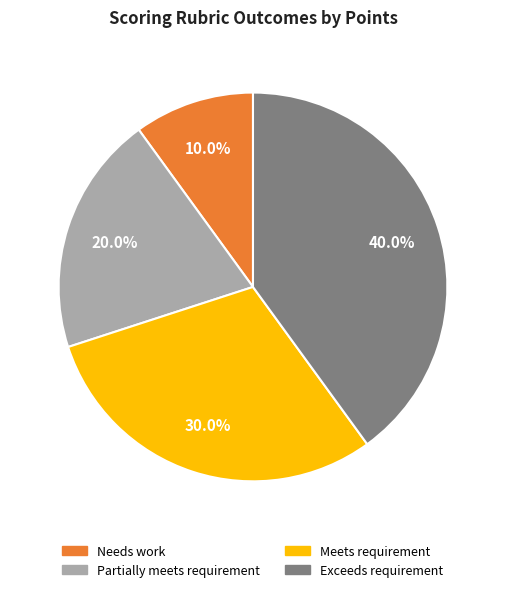

Is there a majority slice in this chart?

No